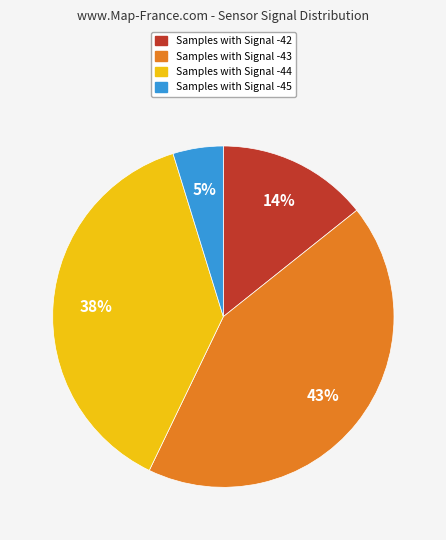

Count the number of slices in the pie.

4